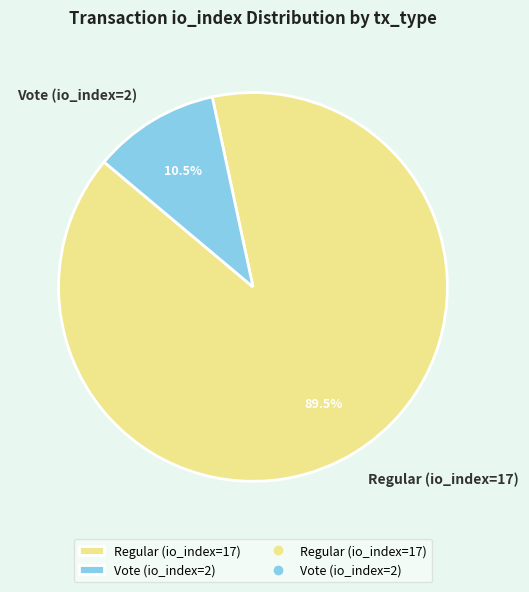

Which slice is the smallest?

Vote (io_index=2)